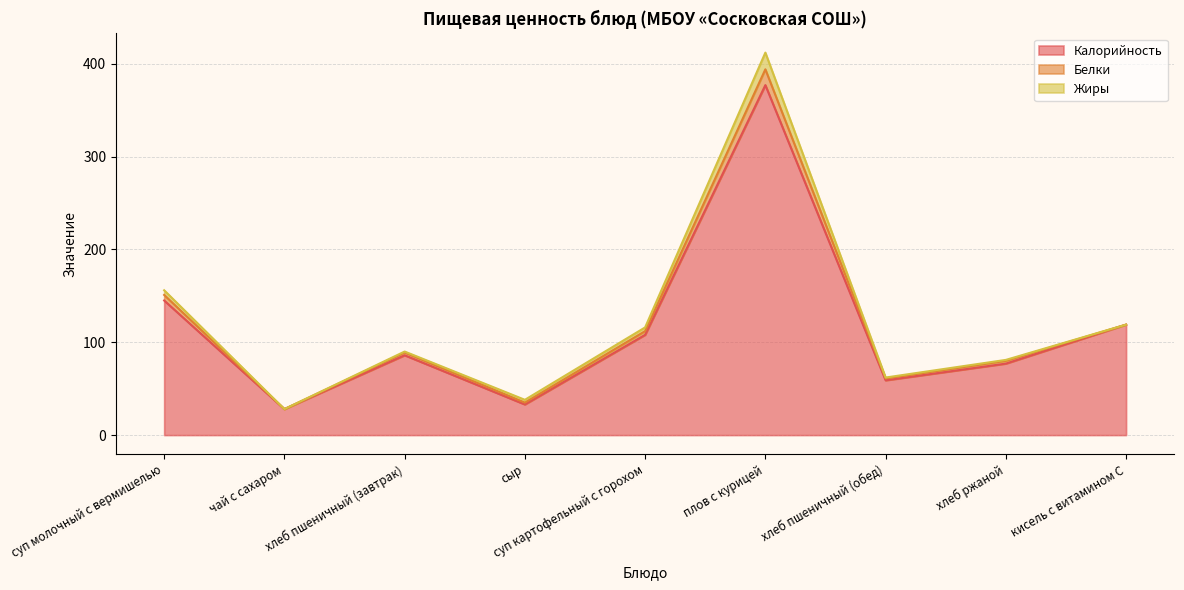

At which category is the sum across all series the highest?

плов с курицей